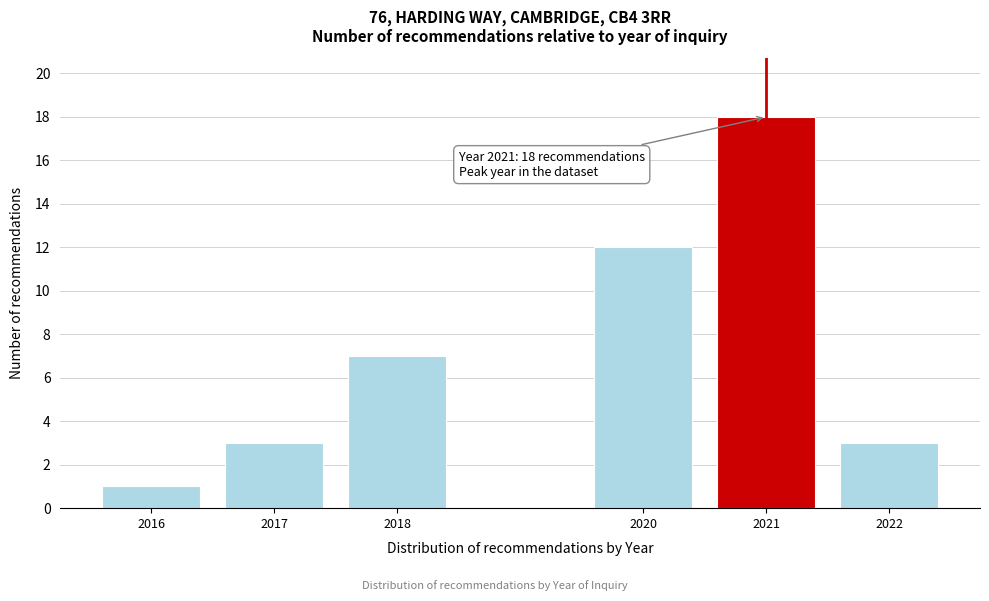

Reading left to right, what are all the values shown in this chart?

1	3	7	12	18	3